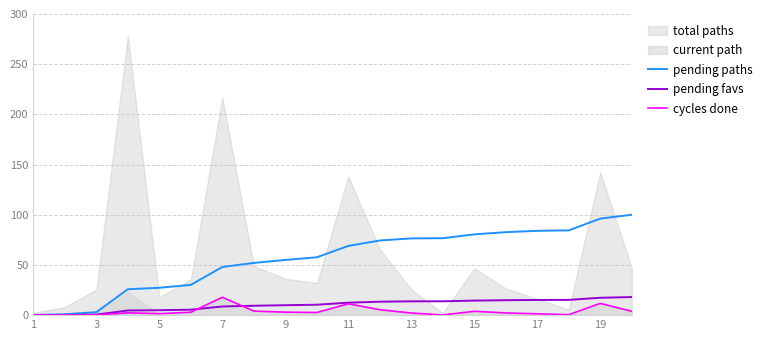

How many lines are shown in the chart?

3